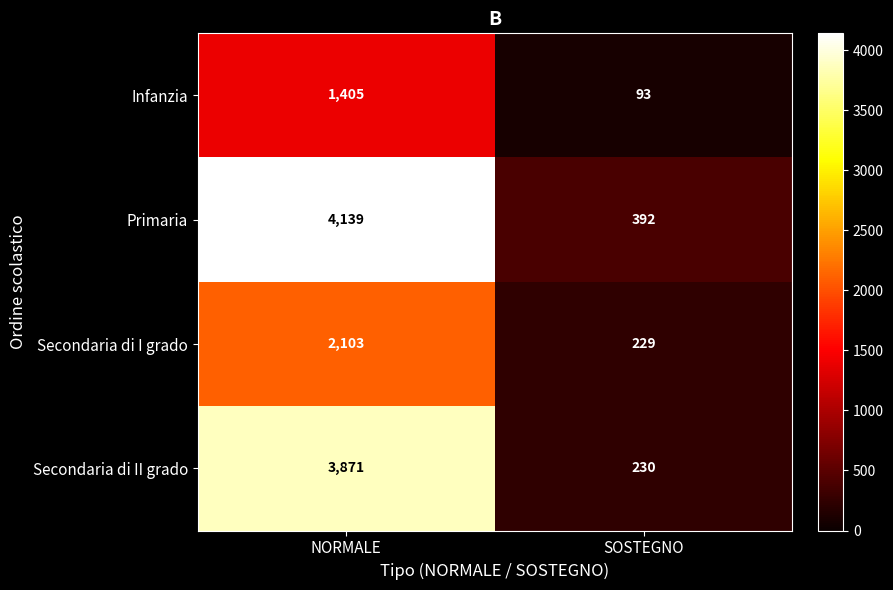

What is the spread (max minus min) of values at NORMALE?

2734